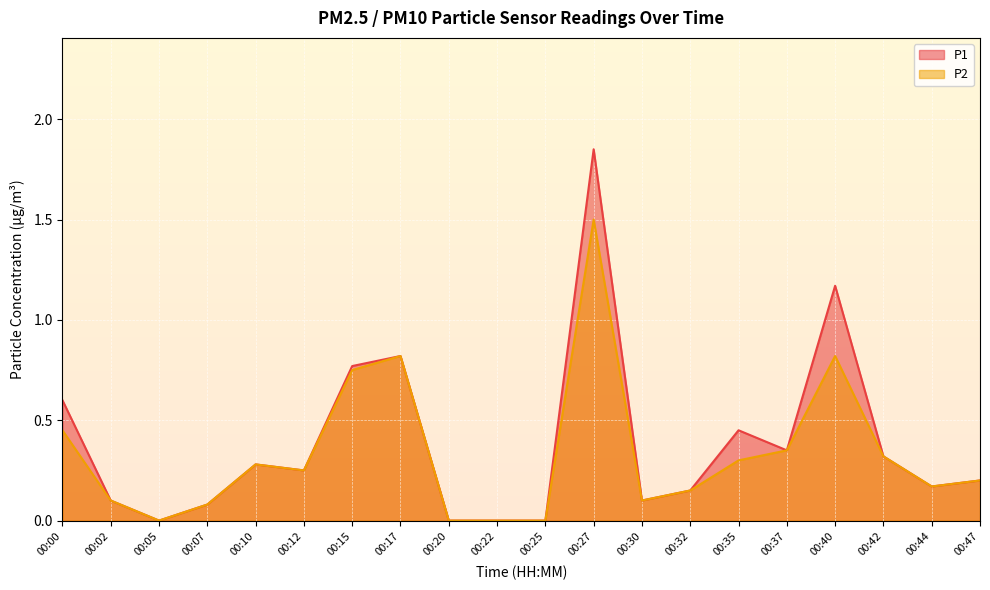

How many distinct data groups are displayed?

2